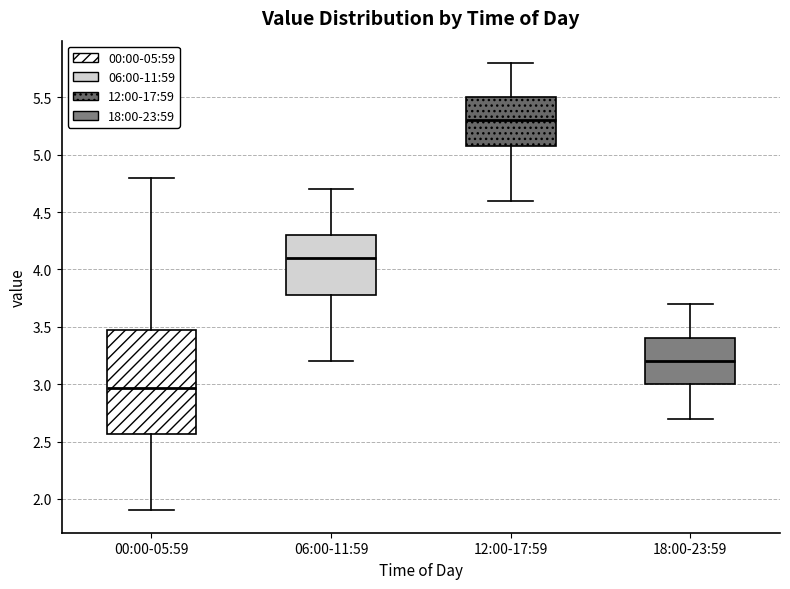

Reading left to right, read every box against the y-axis: the position of its median line, the range the box covers, and the ends of its whiskers. The values are not printed on the chart, so give them approximately, as read against the axis.

00:00-05:59: median 2.95, box 2.55 to 3.45, whiskers 1.90 to 4.80
06:00-11:59: median 4.10, box 3.80 to 4.30, whiskers 3.20 to 4.70
12:00-17:59: median 5.30, box 5.10 to 5.50, whiskers 4.60 to 5.80
18:00-23:59: median 3.20, box 3.00 to 3.40, whiskers 2.70 to 3.70